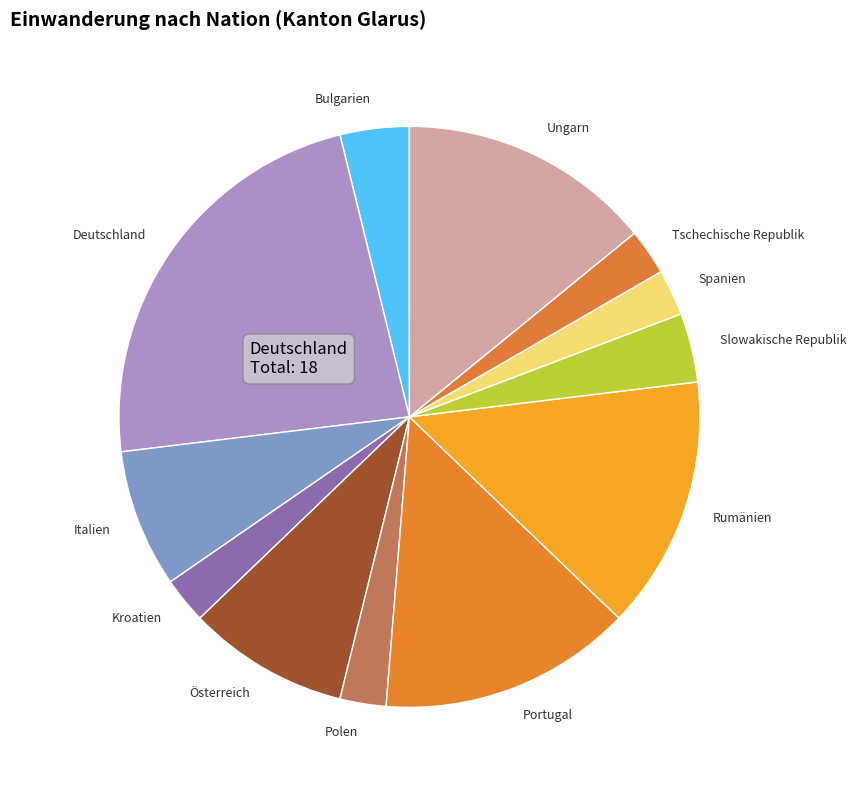

What is the largest slice in the pie chart?

Deutschland